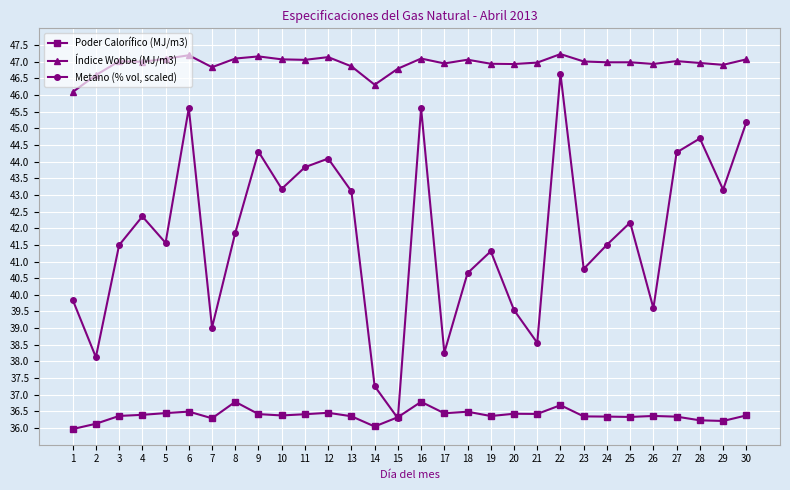

Does the chart have visible grid lines?

Yes